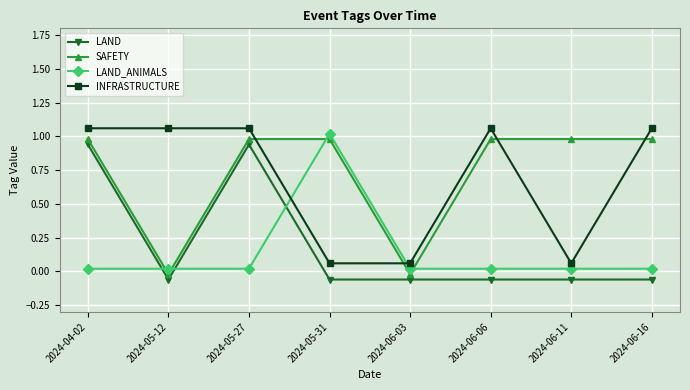

Rank the series by their maximum value, from highest to lowest.

INFRASTRUCTURE, LAND_ANIMALS, SAFETY, LAND